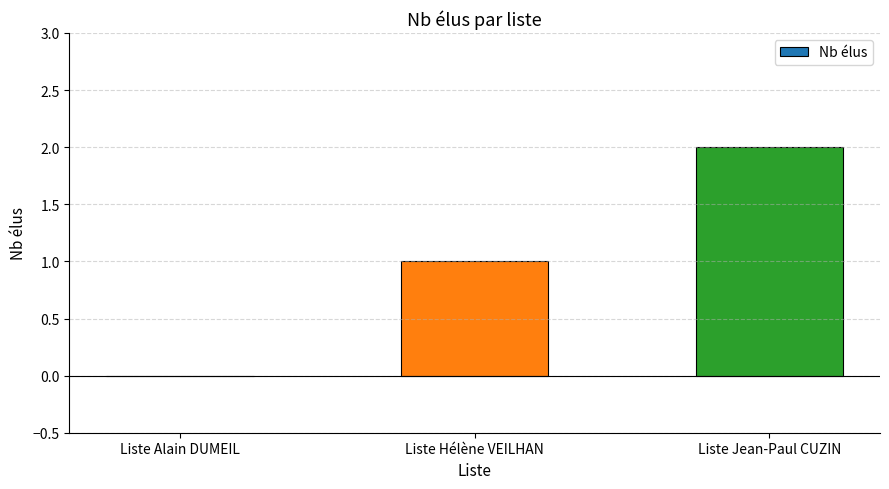

Is it true that the value at Liste Hélène VEILHAN is 2?

False